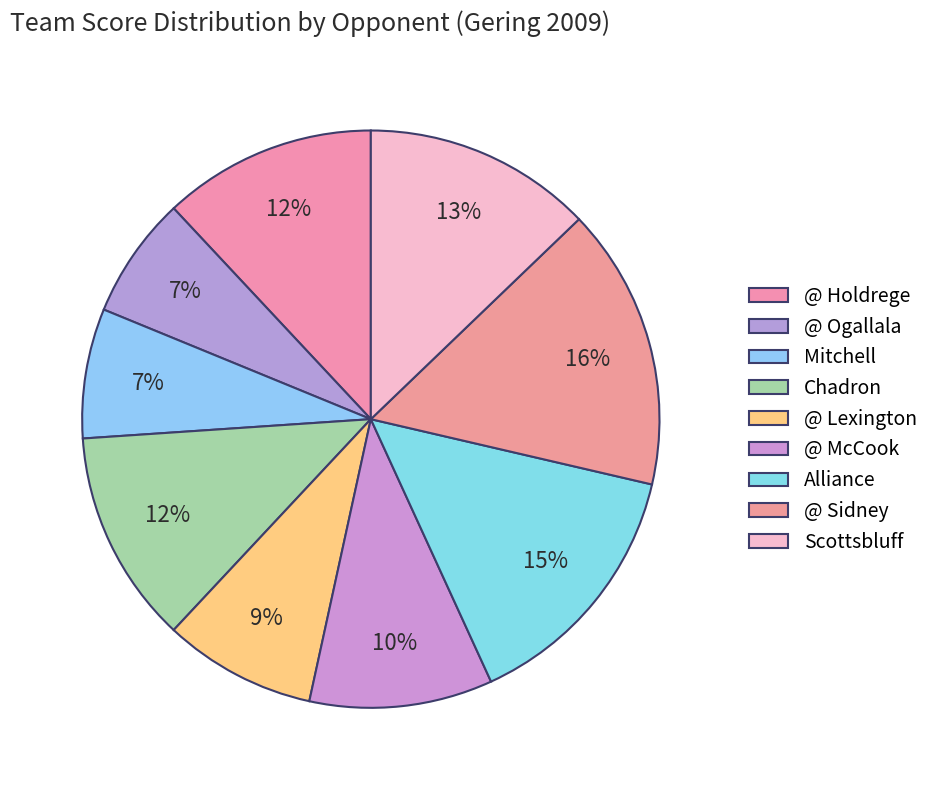

How many segments does this pie chart have?

9